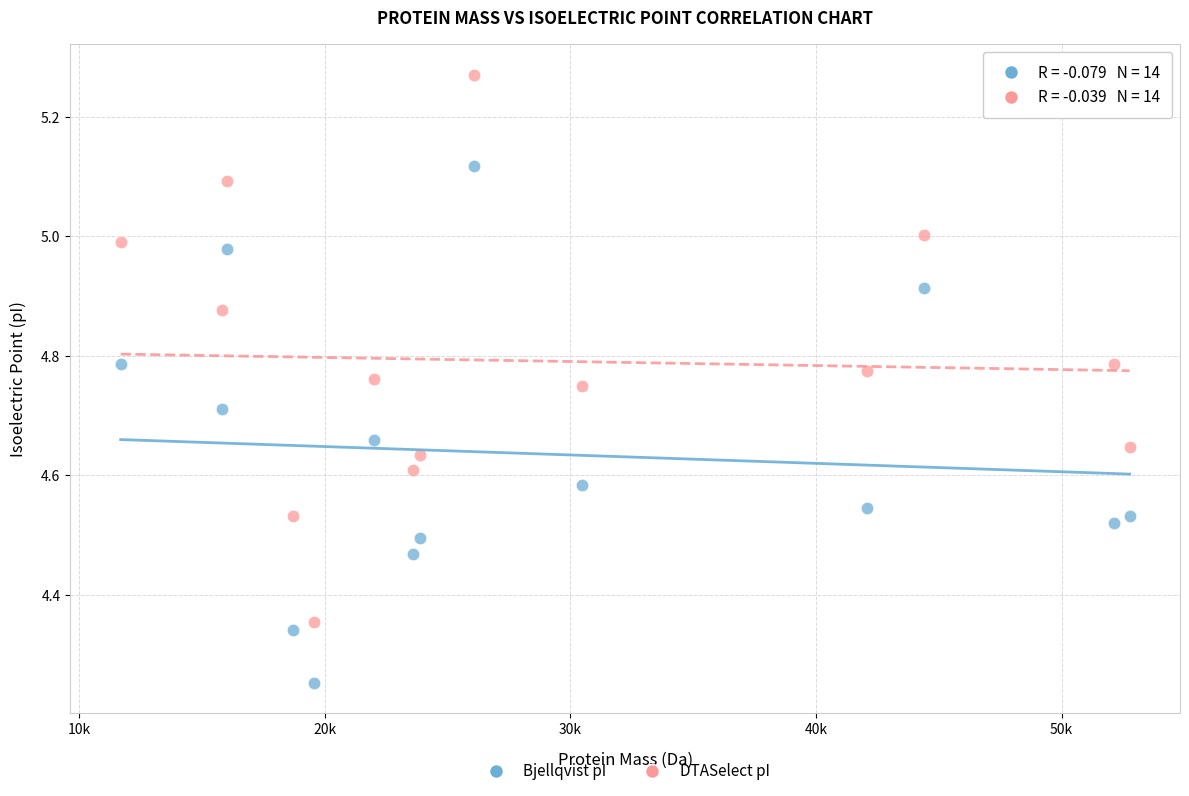

Across all data points, what is the range of X values (max minus min)?

41063.8